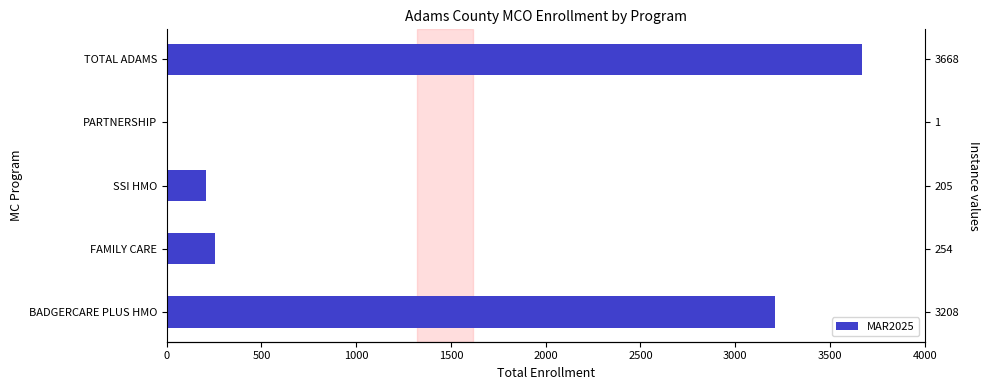

Reading left to right, transcribe all the data shown in this chart.

3208	254	205	1	3668